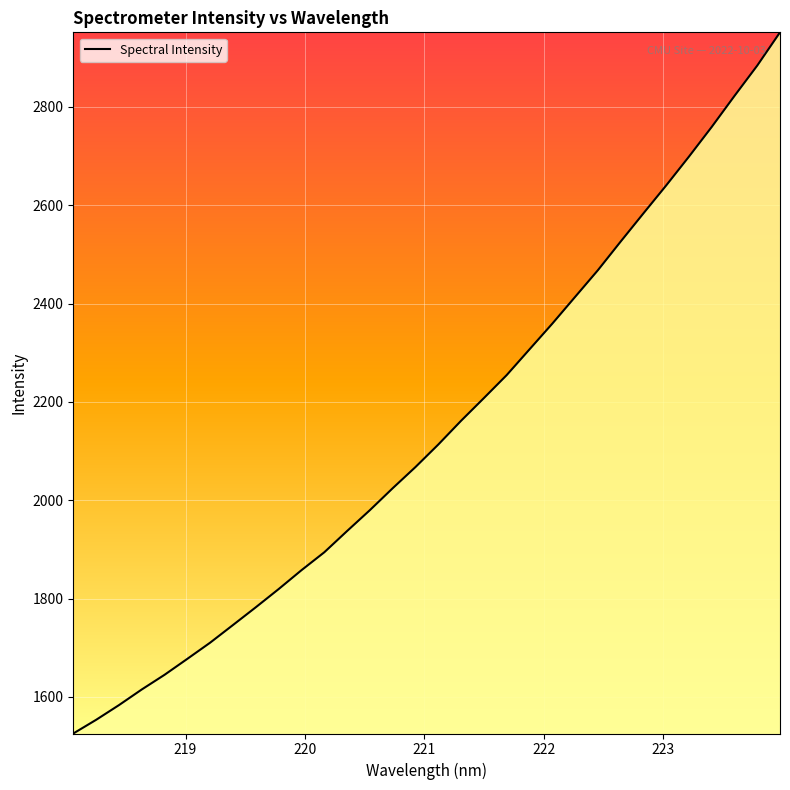

How many lines are shown in the chart?

1